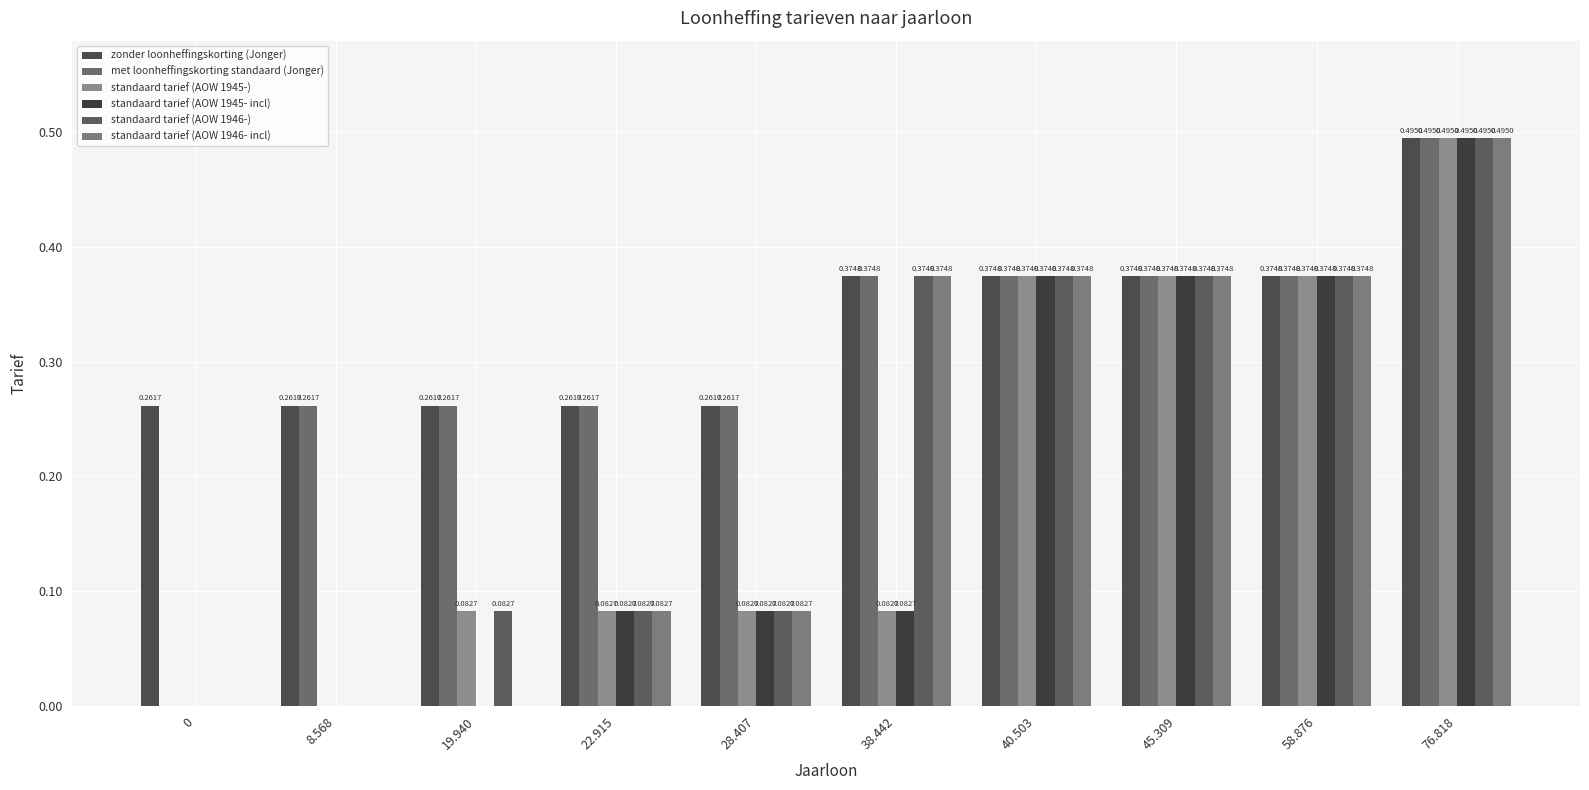

What is the difference between the zonder loonheffingskorting (Jonger) values at 76.818 and 58.876?

0.1